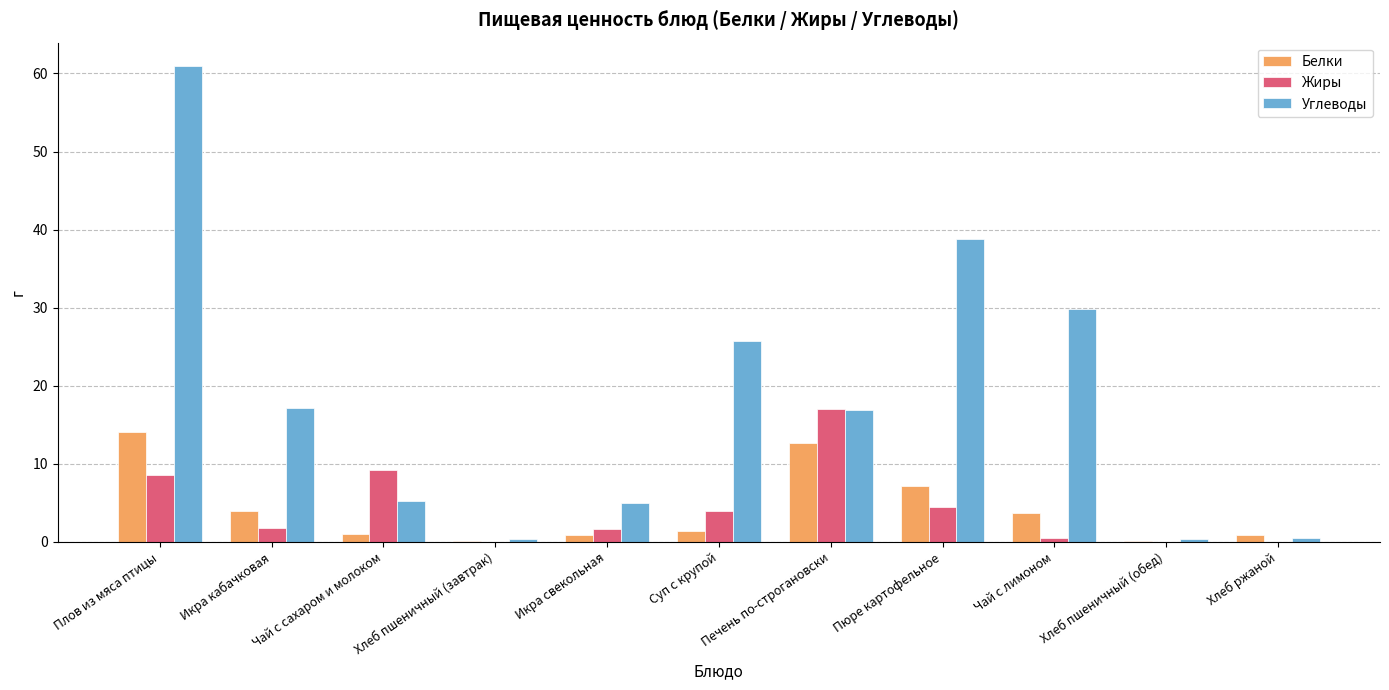

Which series has the largest range (max minus min)?

Углеводы